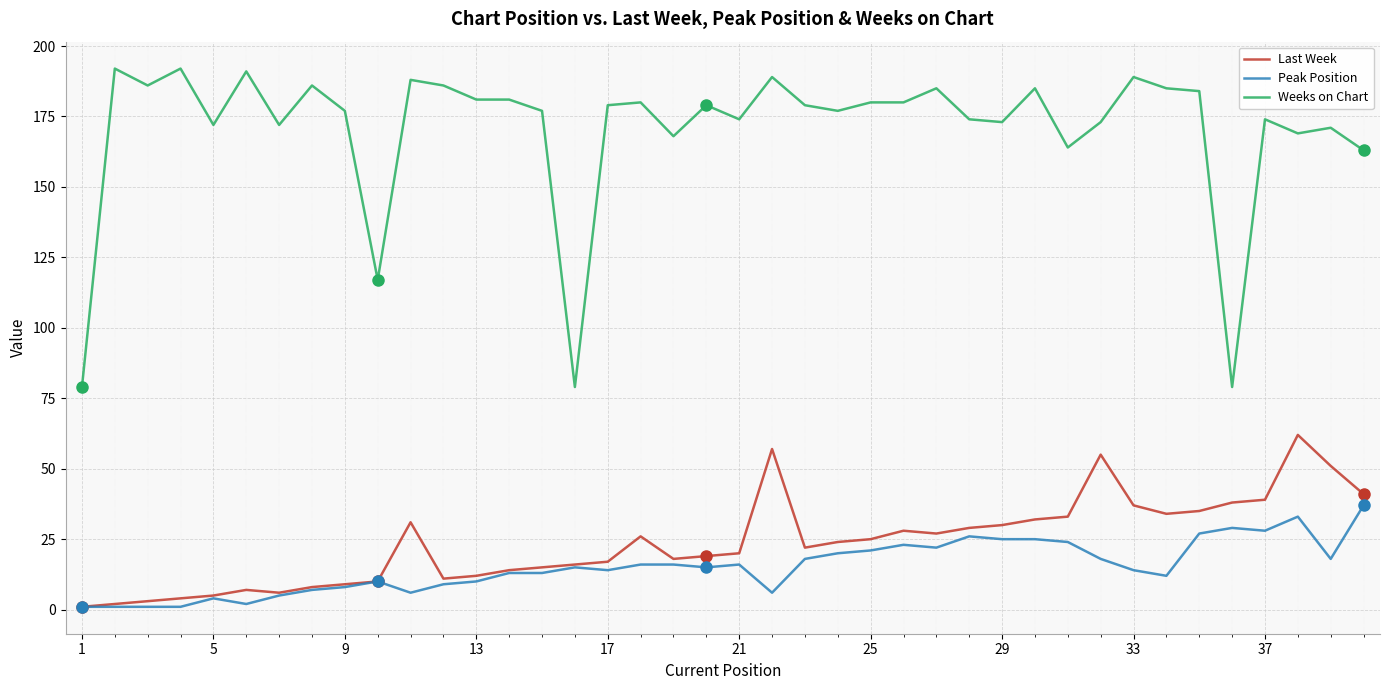

Which series has the largest total across all categories?

Weeks on Chart